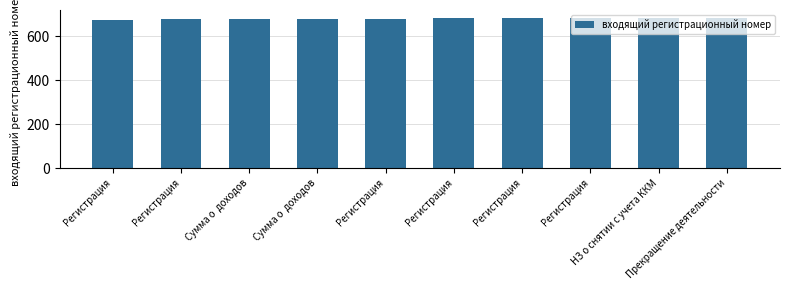

List the labels in order of value, largest first.

Прекращение деятельности, НЗ о снятии с учета ККМ, Регистрация, Регистрация, Регистрация, Регистрация, Сумма о  доходов, Сумма о  доходов, Регистрация, Регистрация